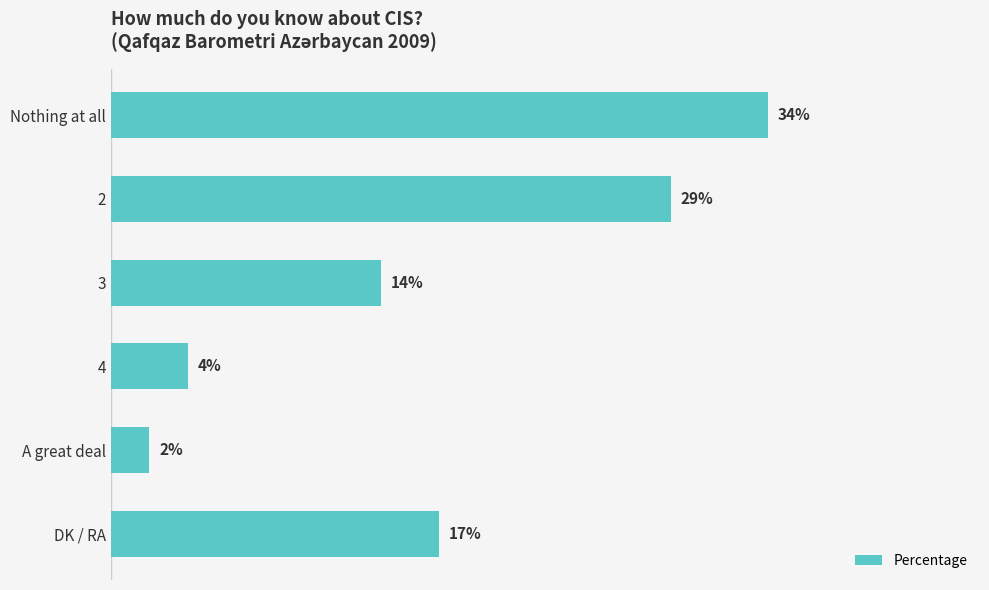

Rank the categories by value from lowest to highest.

A great deal, 4, 3, DK / RA, 2, Nothing at all